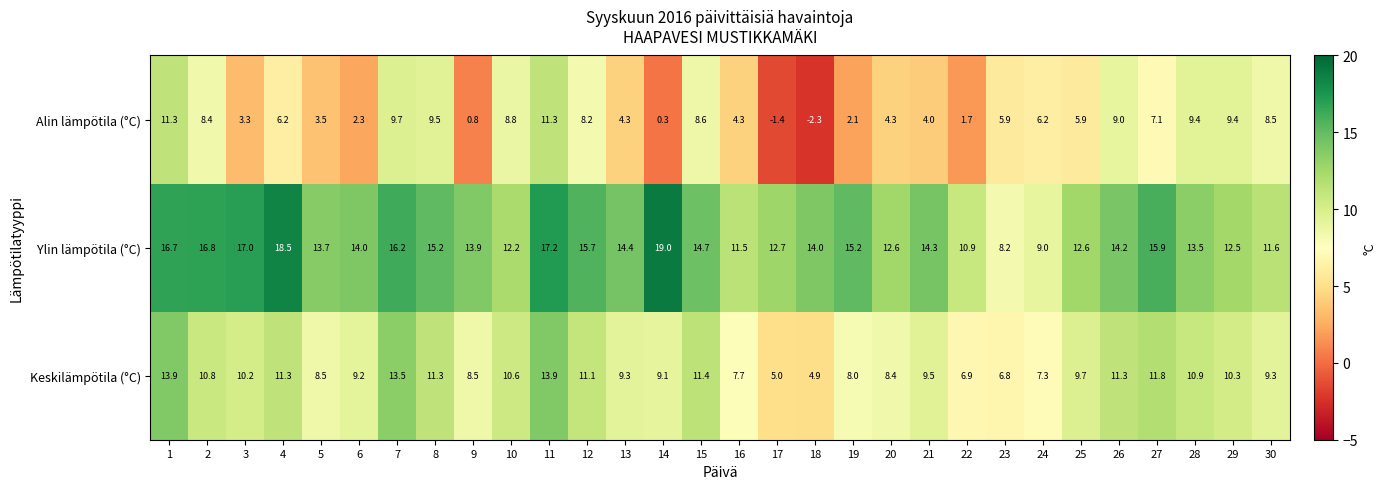

Which series has the largest total across all categories?

Ylin lämpötila (°C)